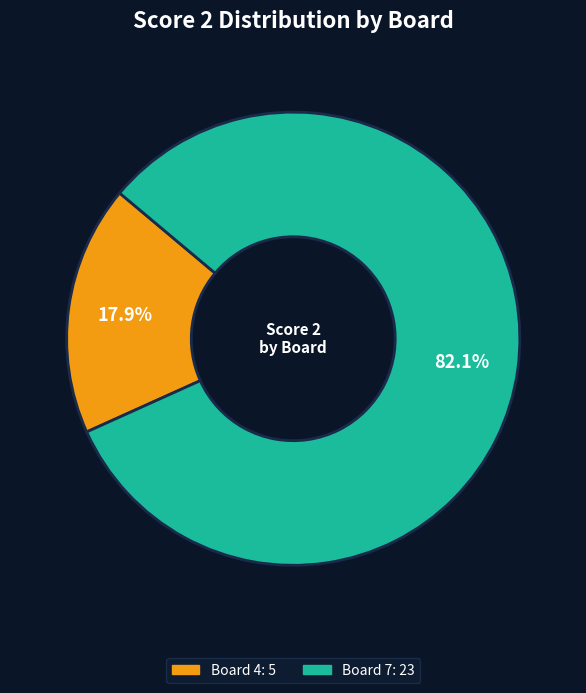

Is there any slice that represents more than half of the pie?

Yes